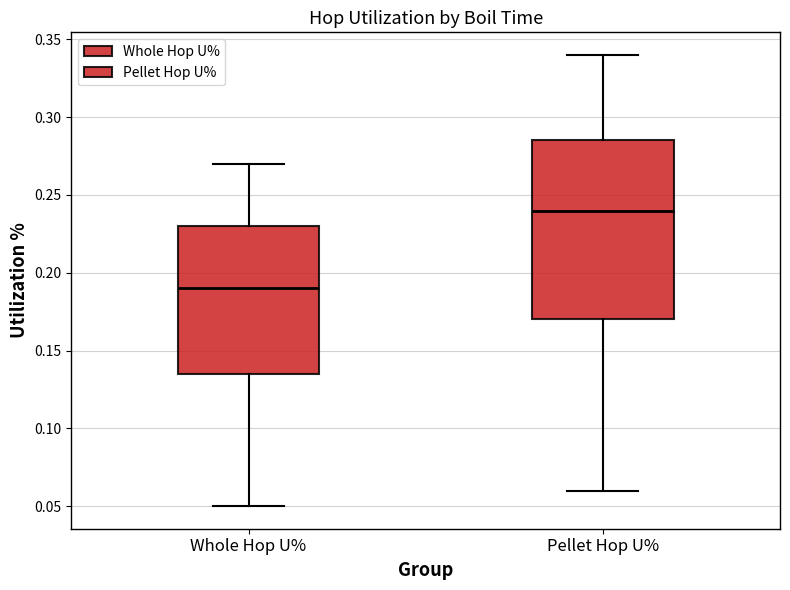

Reading left to right, read every box against the y-axis: the position of its median line, the range the box covers, and the ends of its whiskers. The values are not printed on the chart, so give them approximately, as read against the axis.

Whole Hop U%: median 0.190, box 0.135 to 0.230, whiskers 0.050 to 0.270
Pellet Hop U%: median 0.240, box 0.170 to 0.285, whiskers 0.060 to 0.340